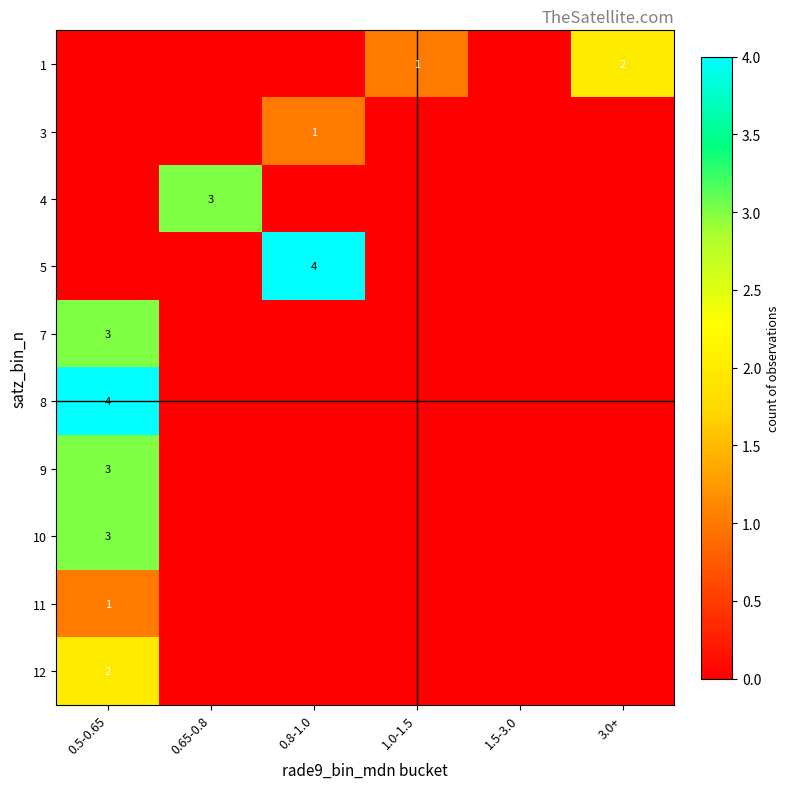

At which label is row_9 closest to 1?

0.5-0.65